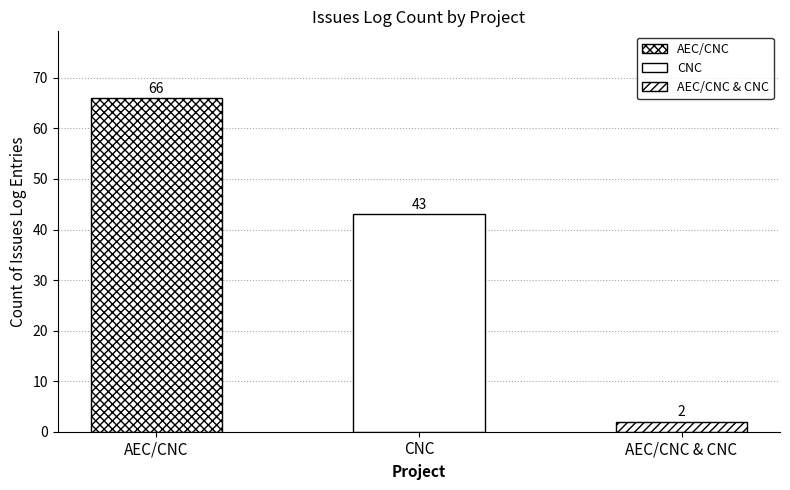

Reading right to left, list all the values displayed in this chart.

2	43	66